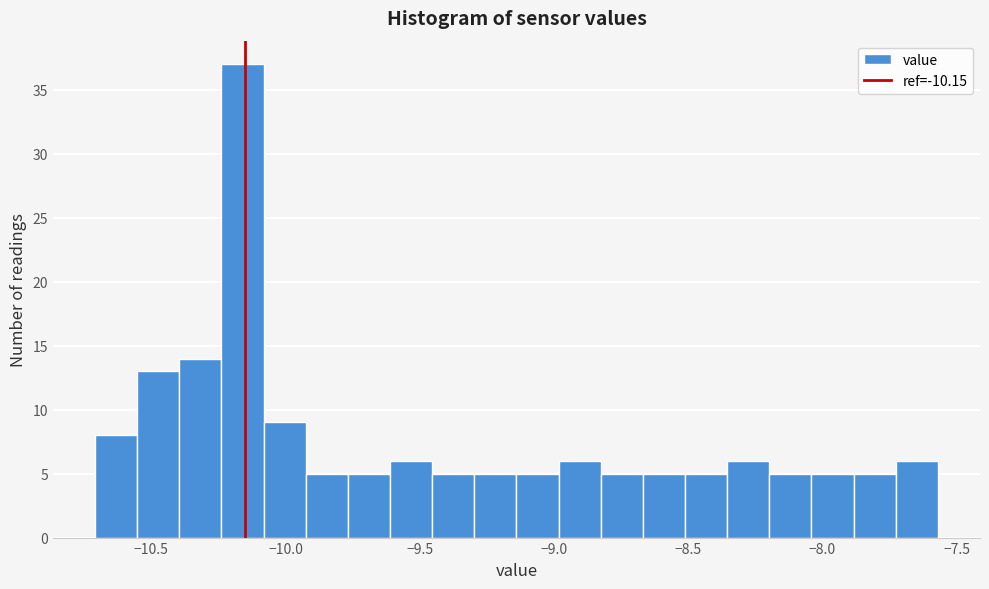

Read against the x-axis, roughly where is the centre of the tallest bar?

-10.15